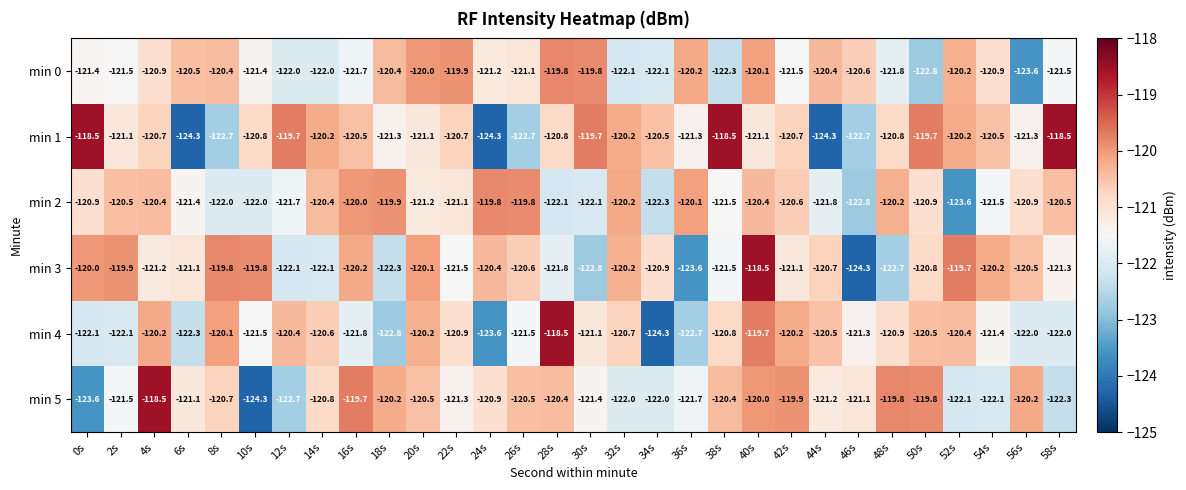

How many categories are shown in the chart?

30